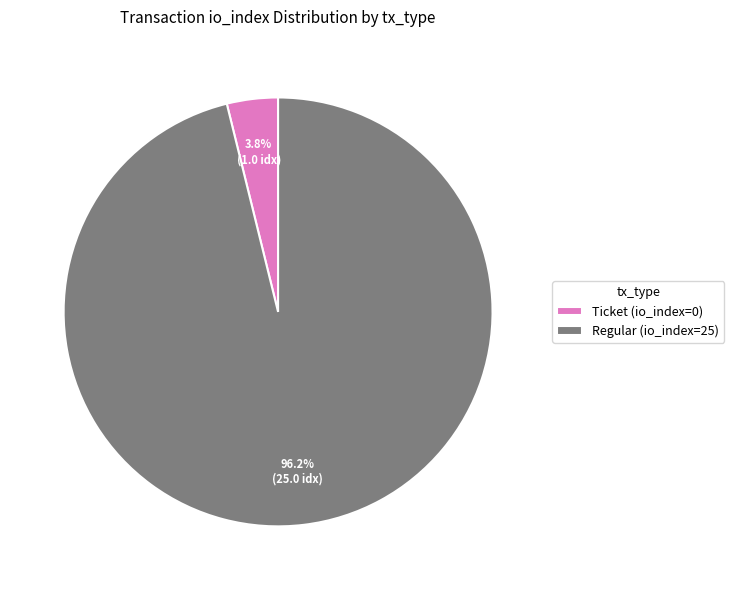

Which category has the smallest portion of the pie?

Ticket (io_index=0)